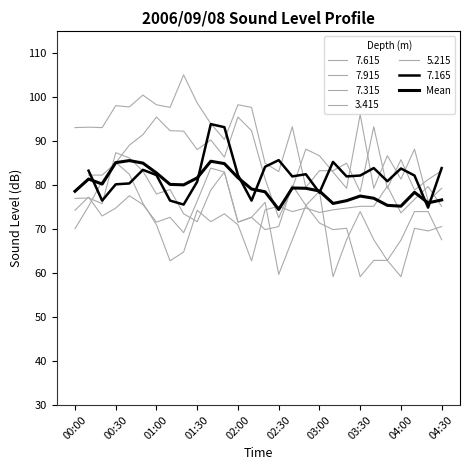

Where does the data first go above 79?

00:30